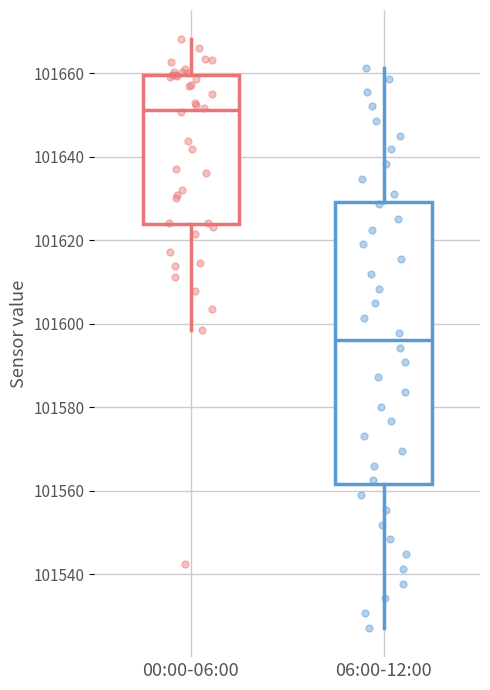

Where does the median line of the box for 00:00-06:00 sit on the y-axis? The values are not printed on the chart, so give them approximately, as read against the axis.

101652